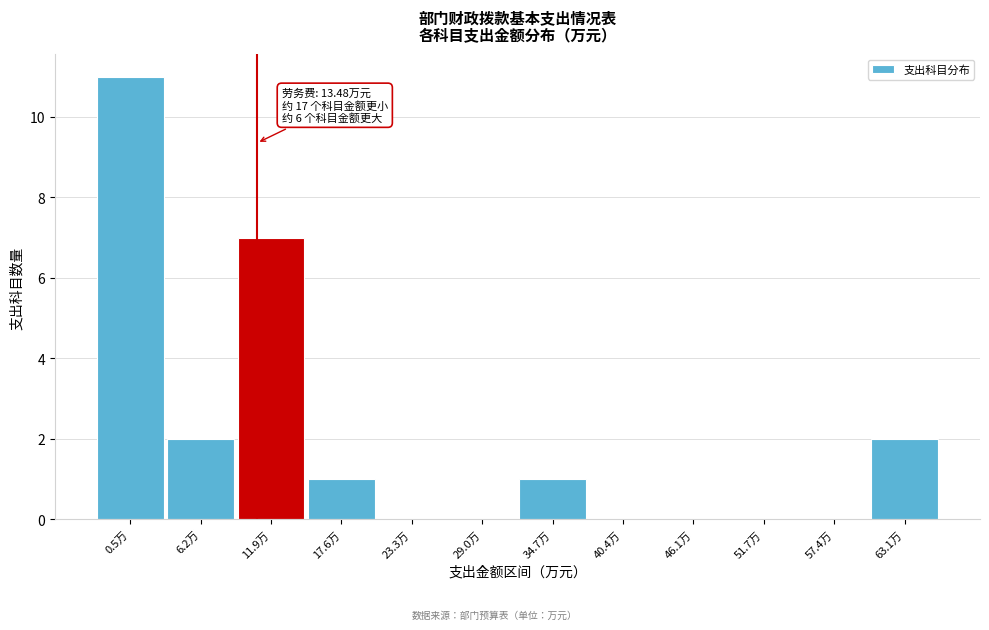

Reading right to left, transcribe all the data shown in this chart.

63.1万=2	57.4万=0	51.7万=0	46.1万=0	40.4万=0	34.7万=1	29.0万=0	23.3万=0	17.6万=1	11.9万=7	6.2万=2	0.5万=11